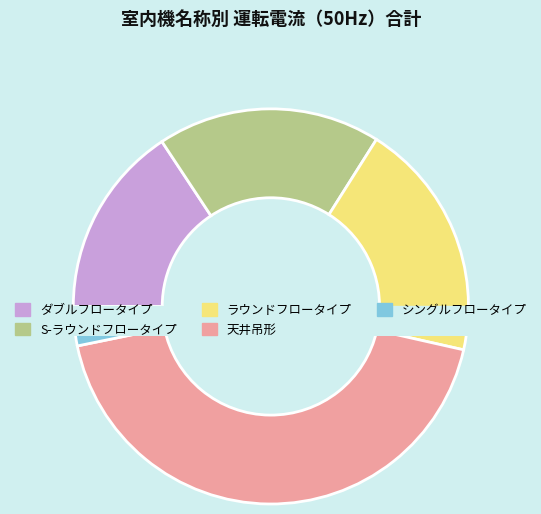

Is 天井吊形 the majority of the pie?

No